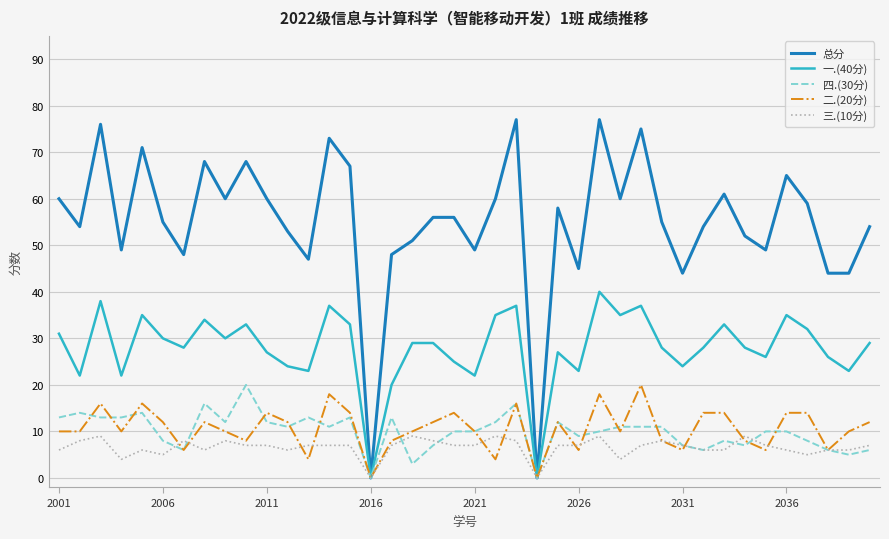

Which series has the widest spread of values?

总分